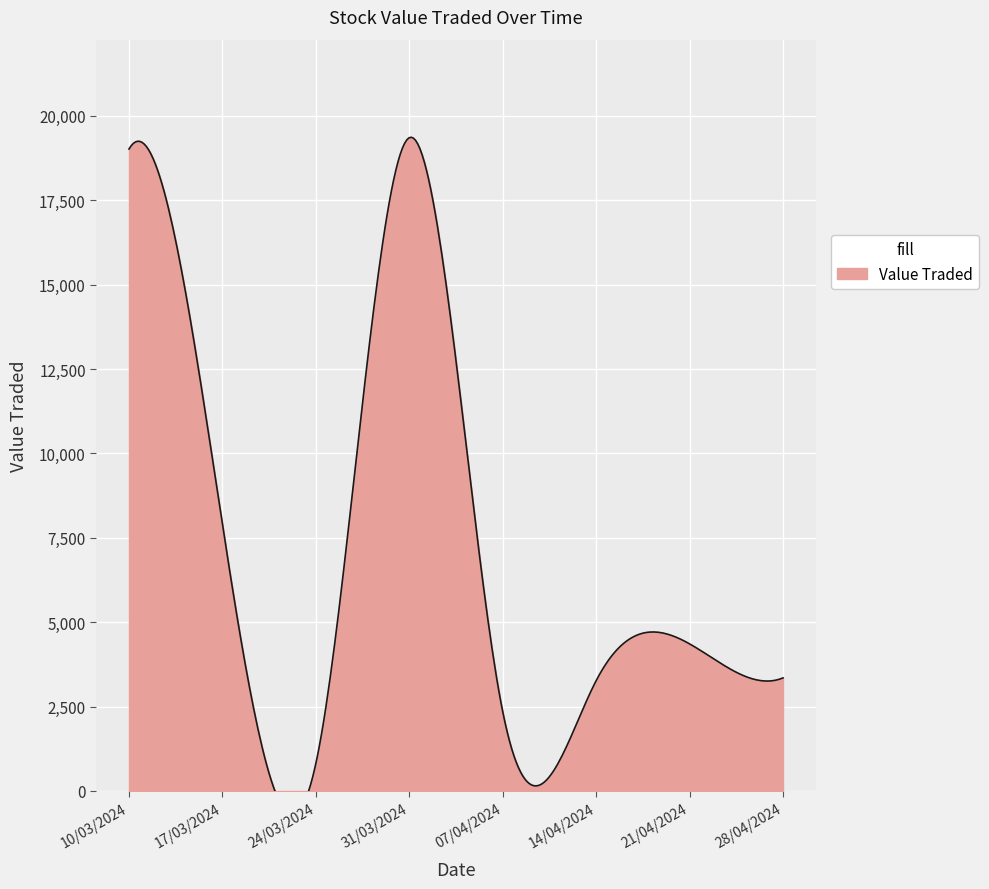

What is the label of the 2nd point from the left?

17/03/2024